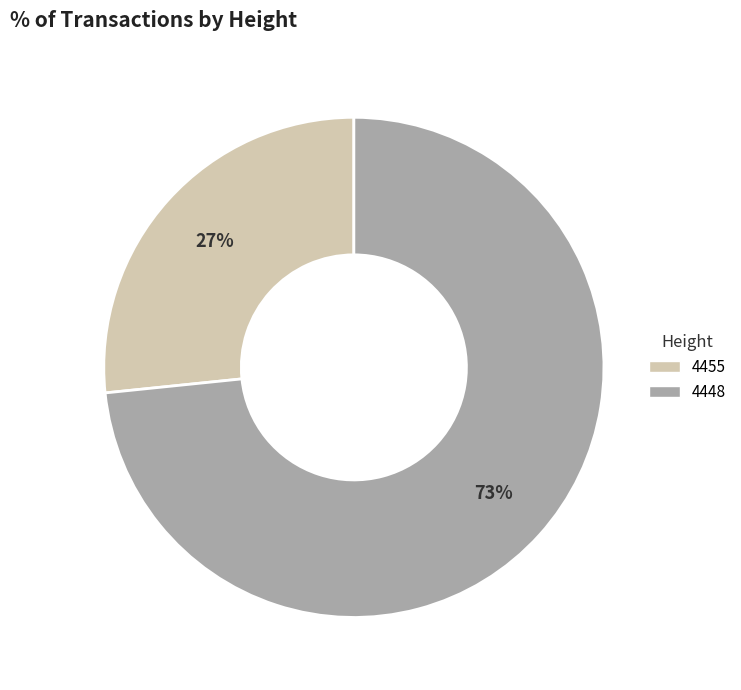

To the nearest percent, what is the average slice percentage?

50%